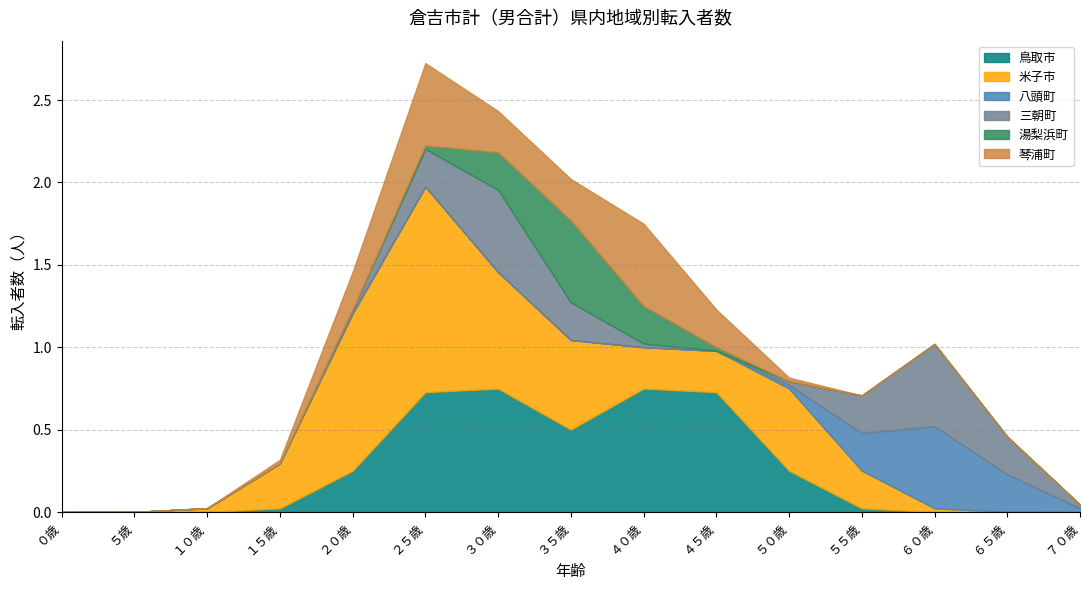

True or false: 米子市 and 琴浦町 intersect in this chart.

False